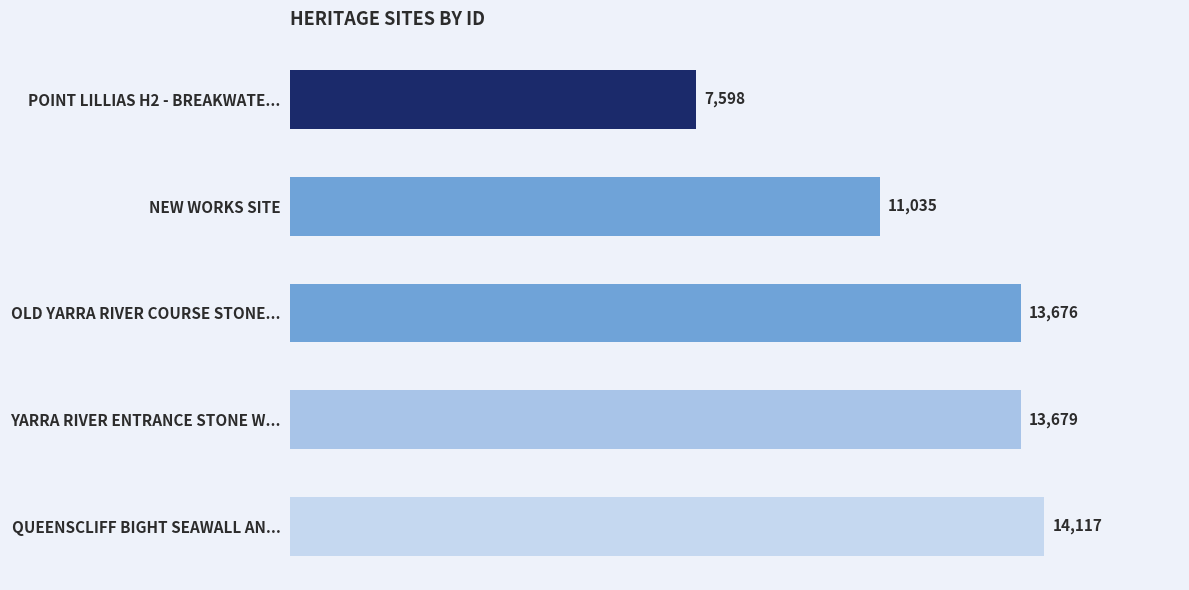

Reading top to bottom, extract all data points from this chart.

7598	11035	13676	13679	14117